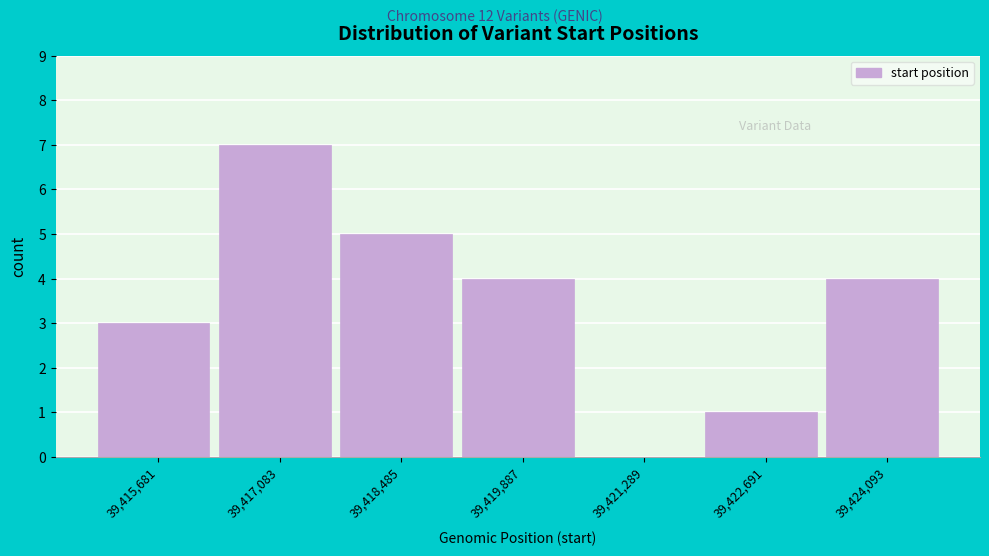

Reading right to left, extract all data points from this chart.

39,424,093=4	39,422,691=1	39,421,289=0	39,419,887=4	39,418,485=5	39,417,083=7	39,415,681=3